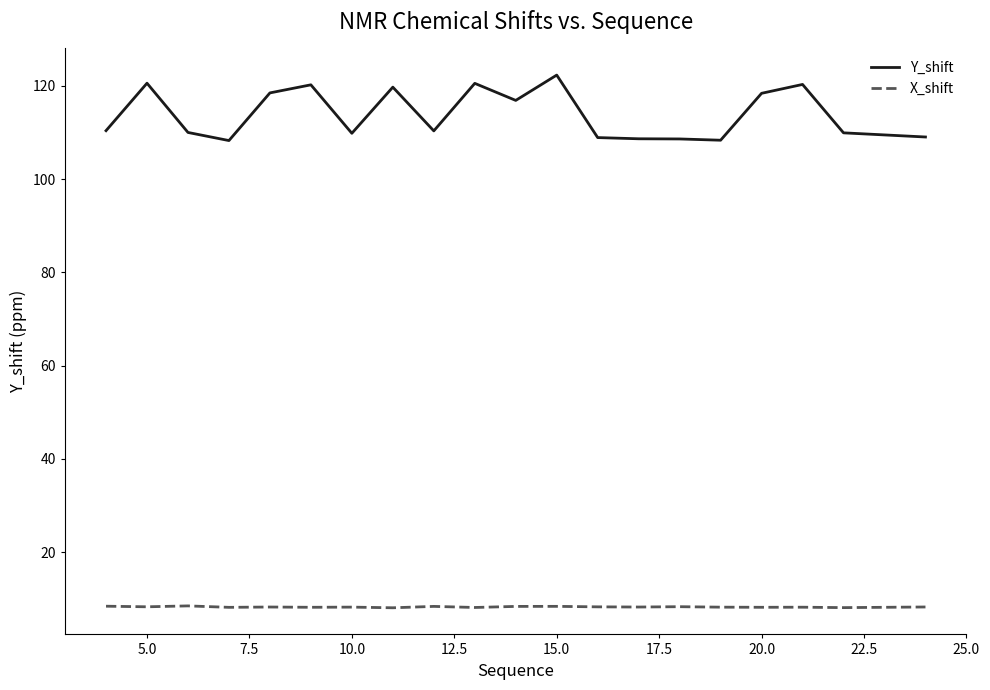

What is the greatest value displayed?

122.3